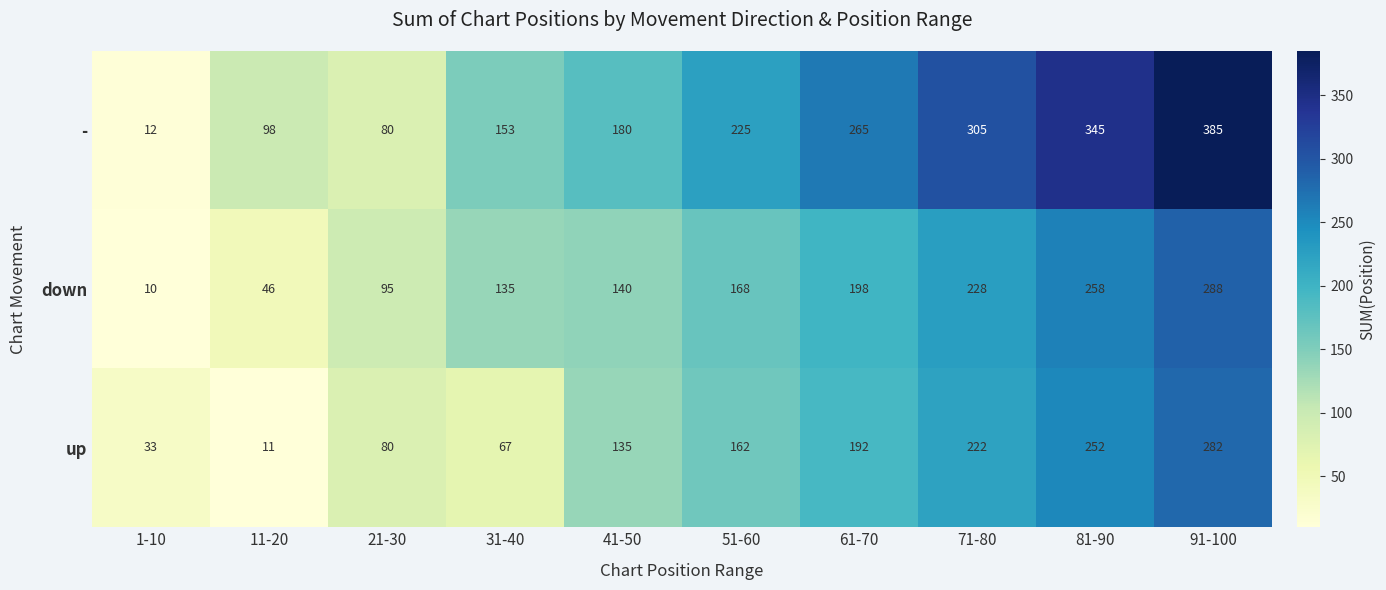

Reading left to right, extract all data points from this chart.

-: 1-10=12	11-20=98	21-30=80	31-40=153	41-50=180	51-60=225	61-70=265	71-80=305	81-90=345	91-100=385
down: 1-10=10	11-20=46	21-30=95	31-40=135	41-50=140	51-60=168	61-70=198	71-80=228	81-90=258	91-100=288
up: 1-10=33	11-20=11	21-30=80	31-40=67	41-50=135	51-60=162	61-70=192	71-80=222	81-90=252	91-100=282